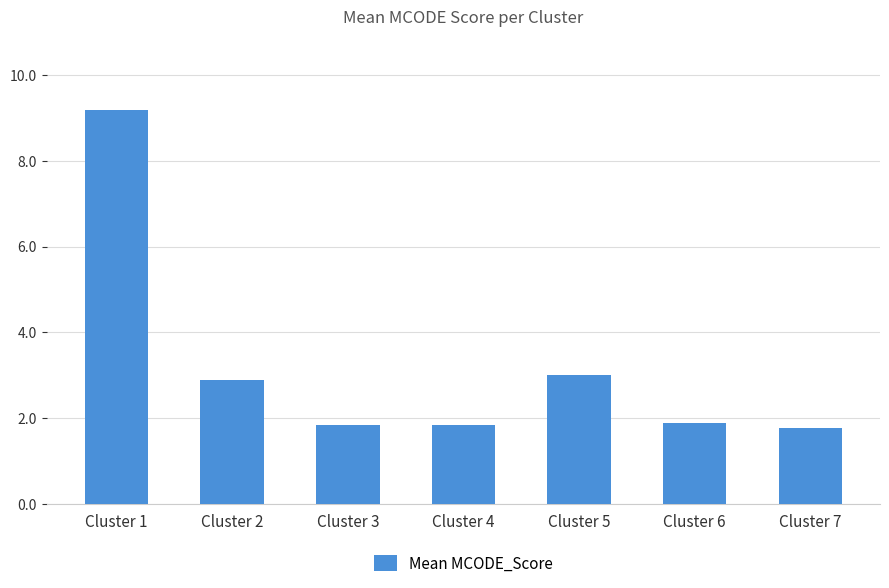

What is the value of the 6th bar from the left?

1.9